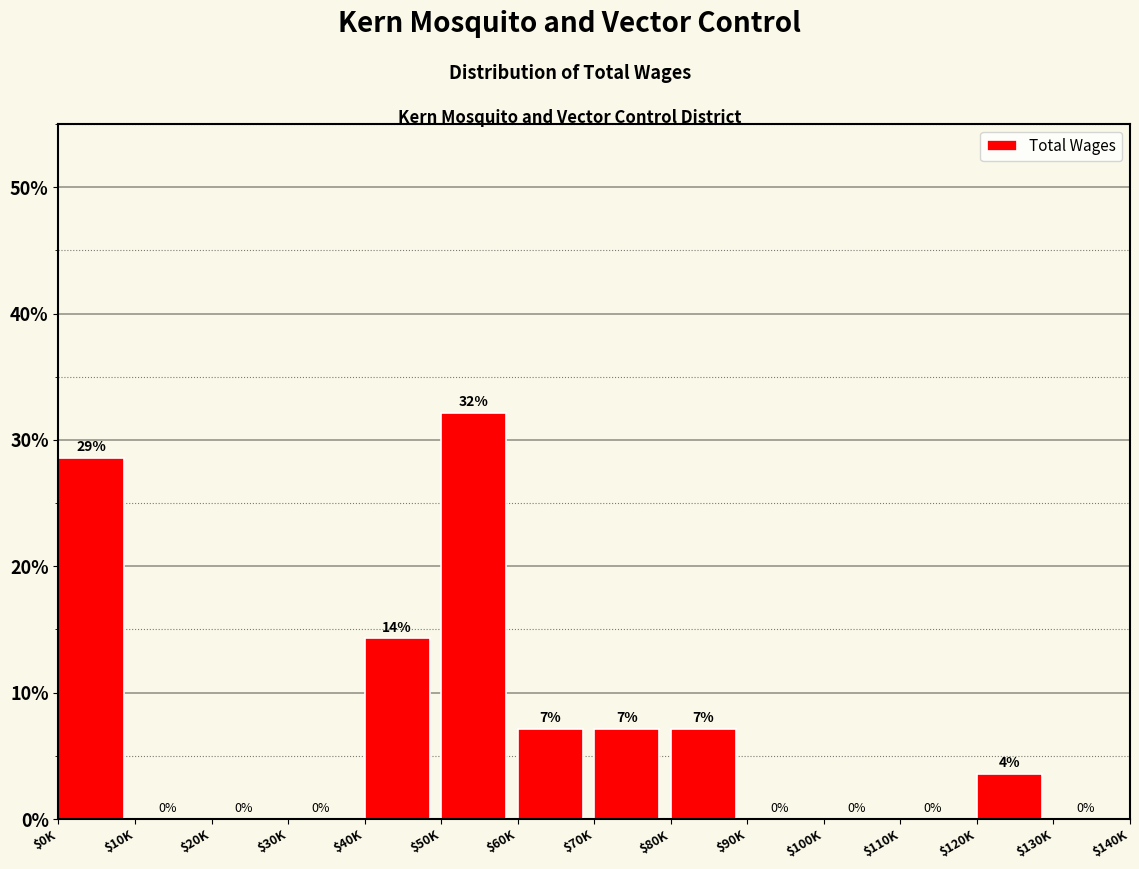

What is the greatest value displayed?

32.1